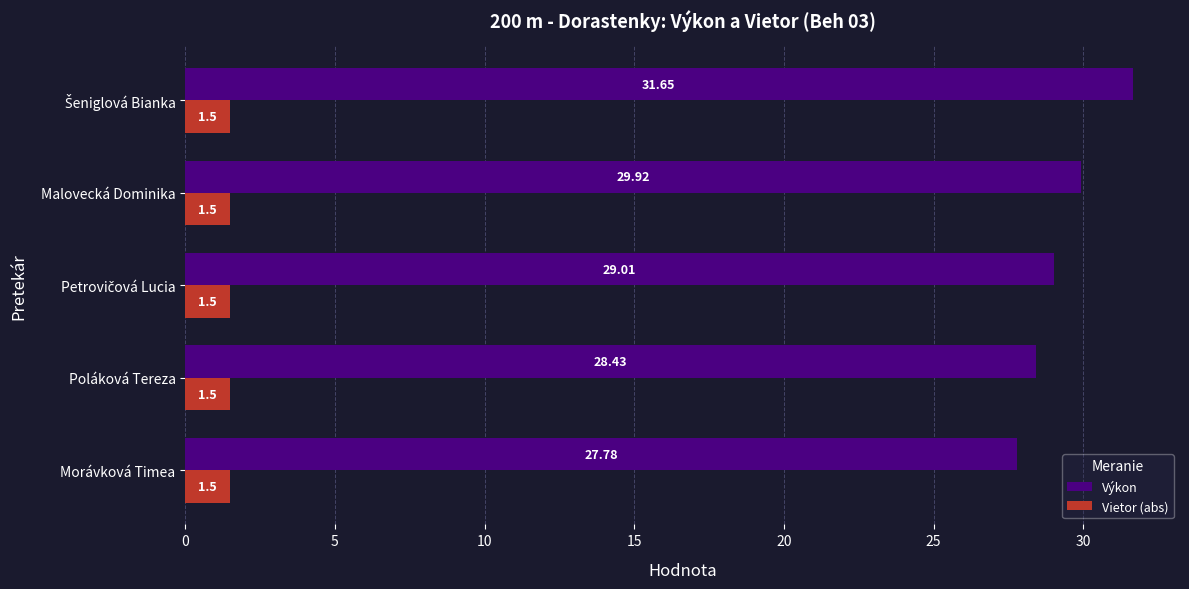

How many categories are shown in the chart?

5